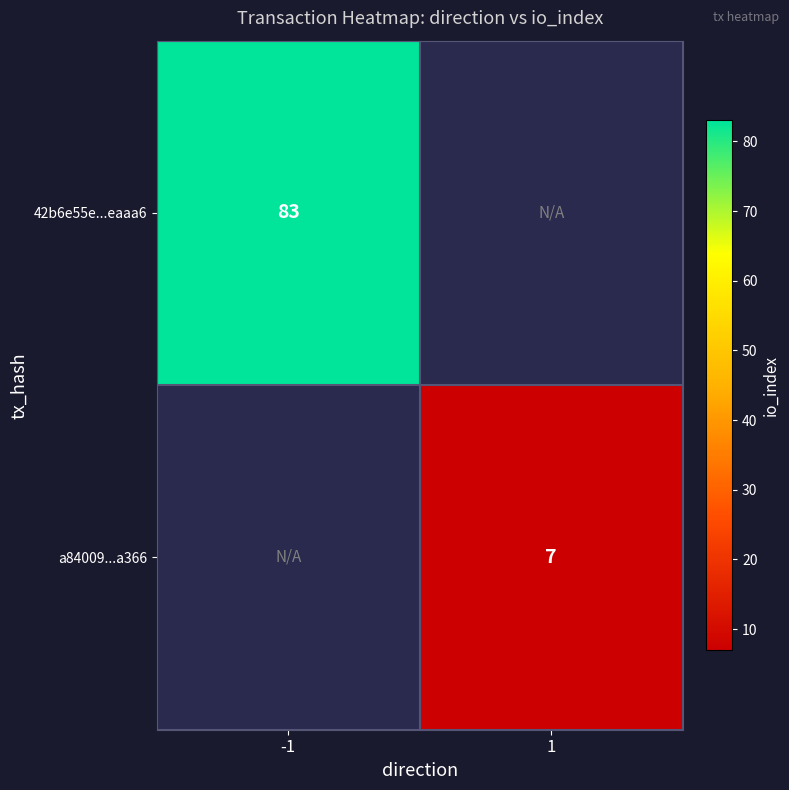

True or false: a84009...a366 has a value of 12 at 1.

False